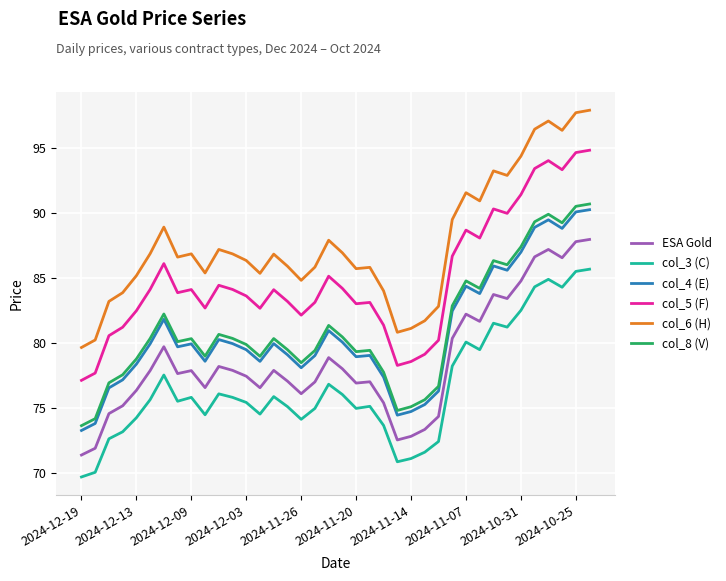

In col_6 (H), how many points are higher than both neighbors (excluding endpoints)?

9